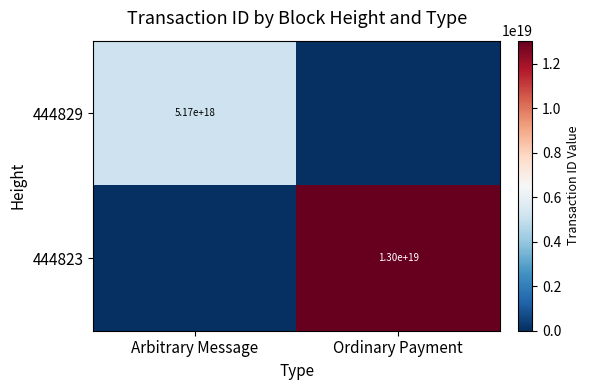

True or false: 444823 has a value of 13000000000000000000 at Ordinary Payment.

True